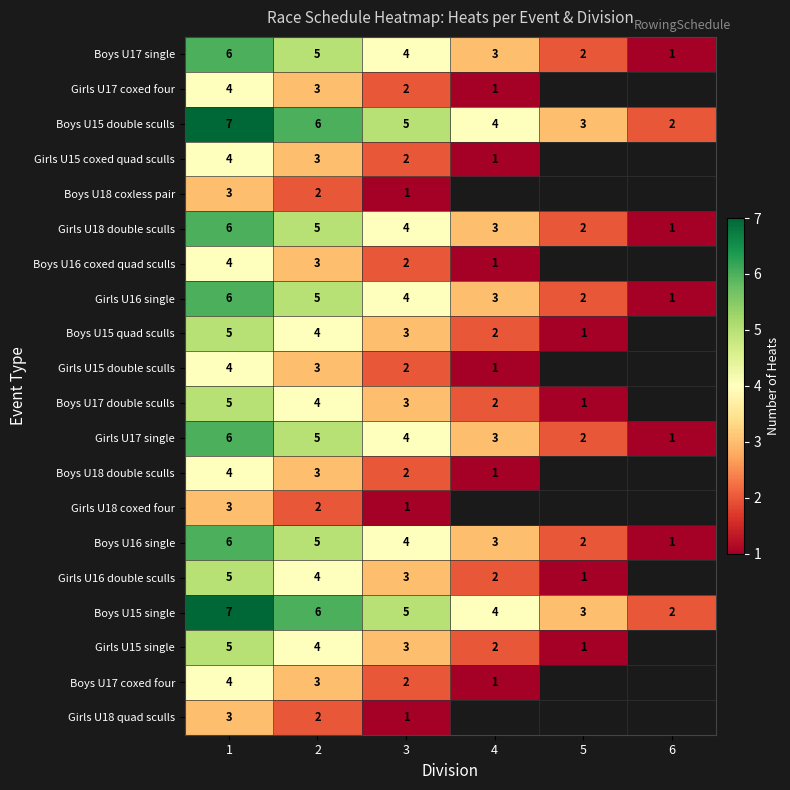

At which category is the sum across all series the highest?

1